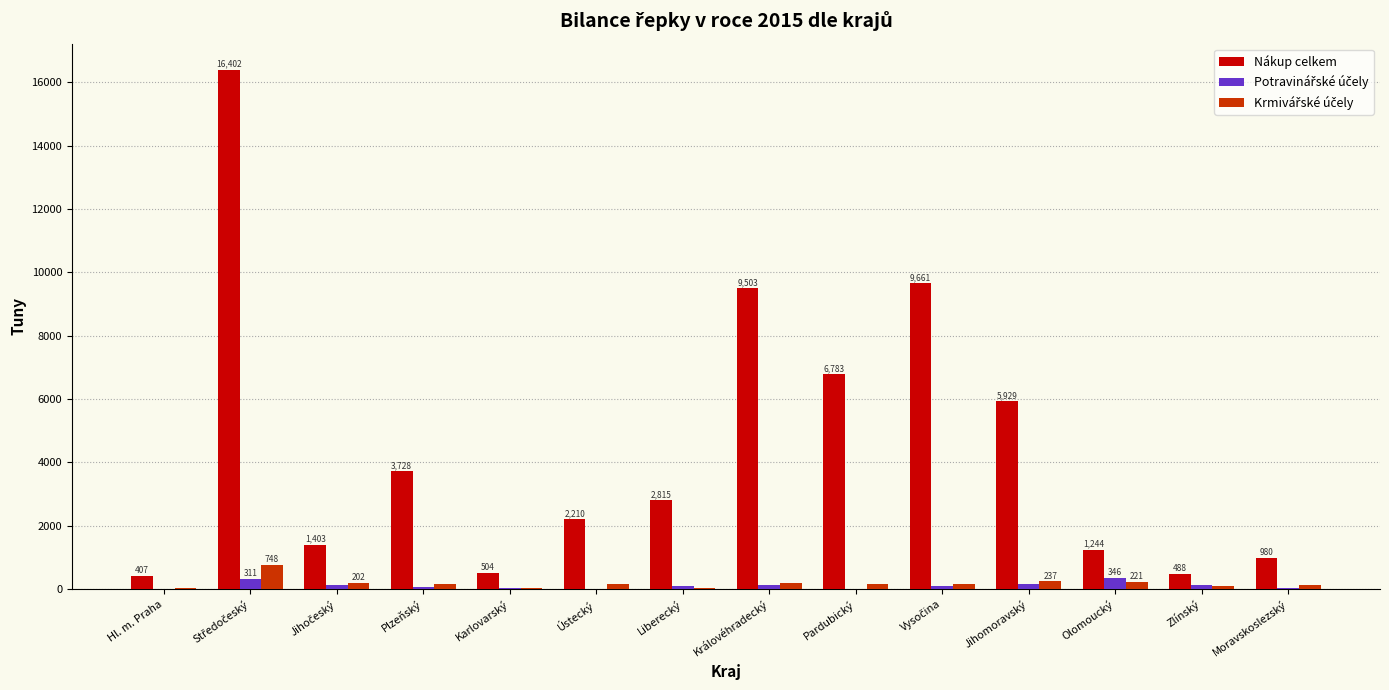

Which series changed the most between Plzeňský and Královéhradecký?

Nákup celkem